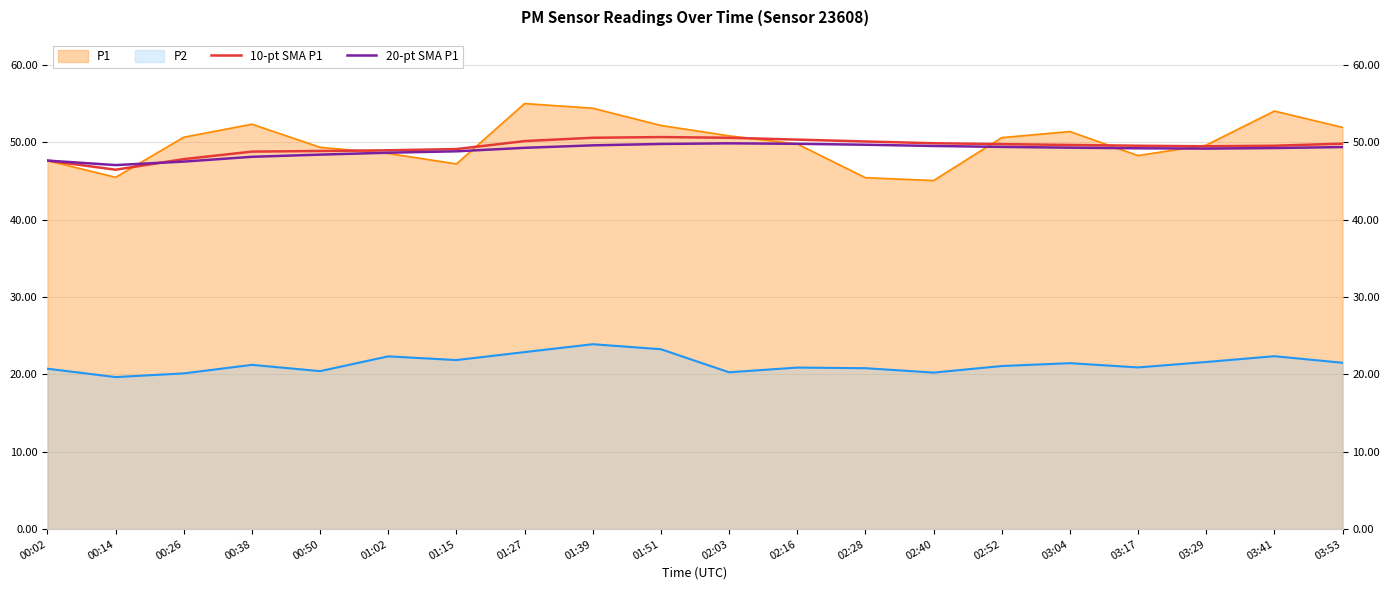

Where do 20-pt SMA P1 and 10-pt SMA P1 first cross each other?

00:14 and 00:26